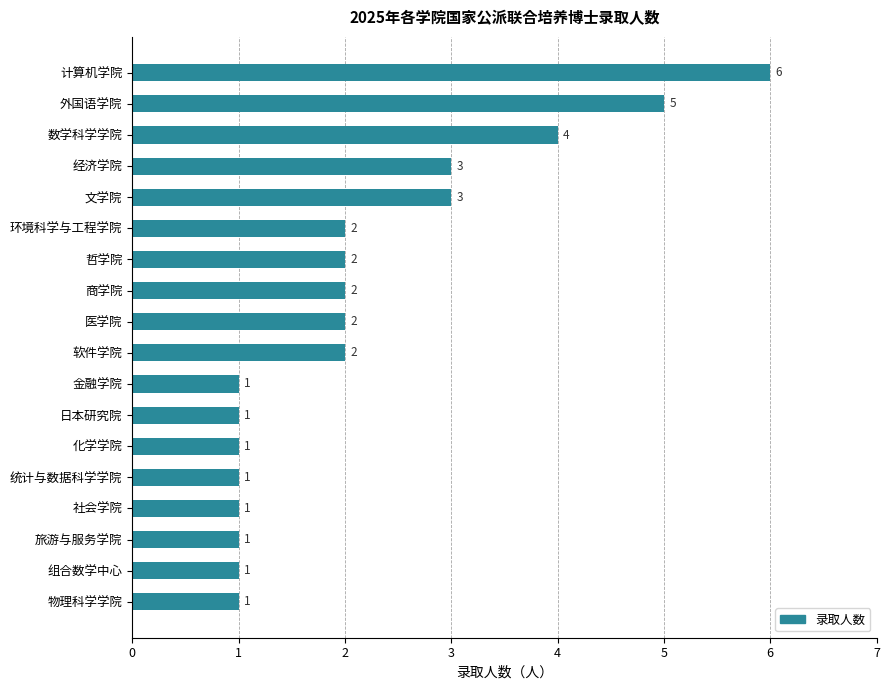

Count the number of data series in this chart.

1